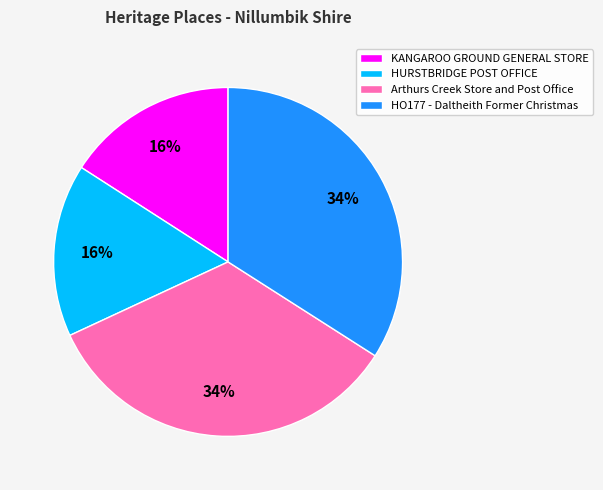

To the nearest percent, what is the difference between the largest and smallest slice percentages?

18%